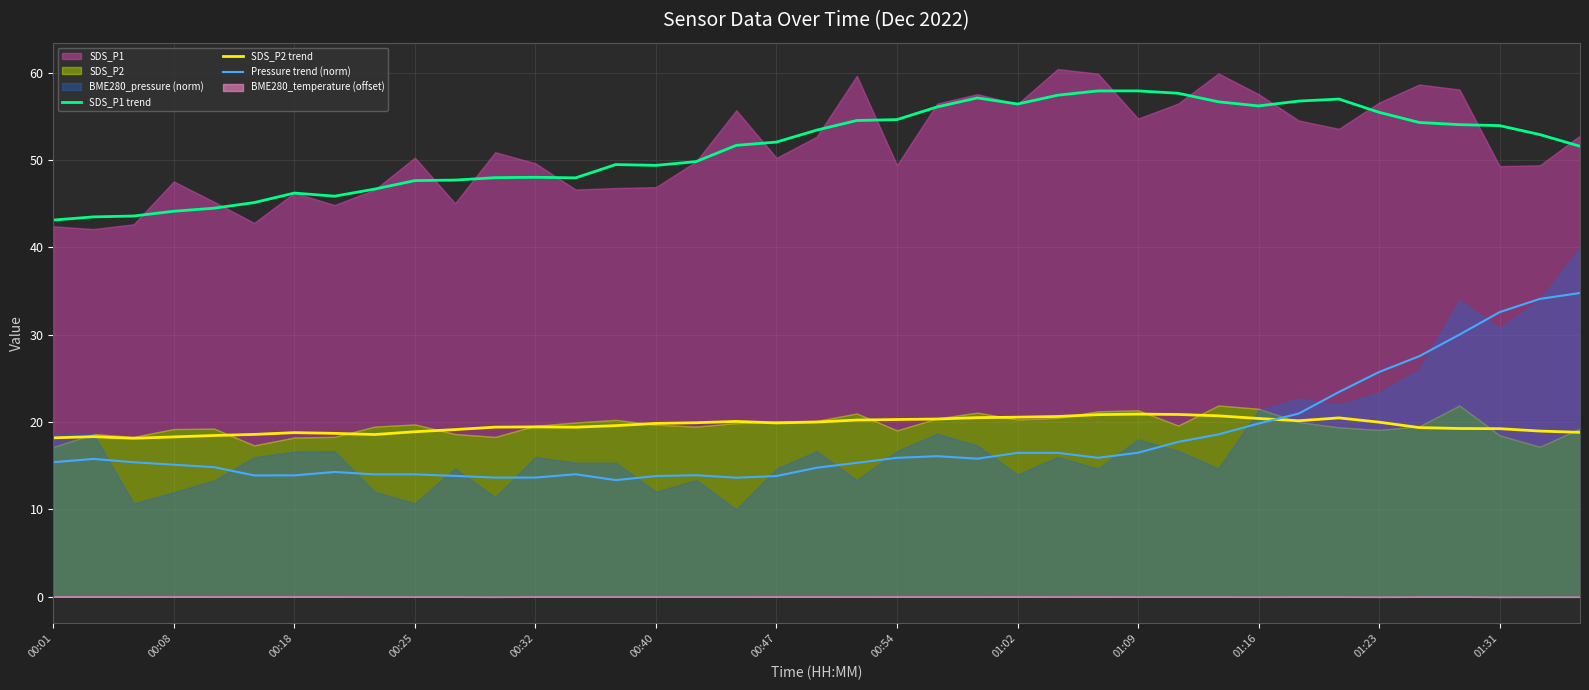

The SDS_P2 trend series shows 19.4 at 34. True or false?

True